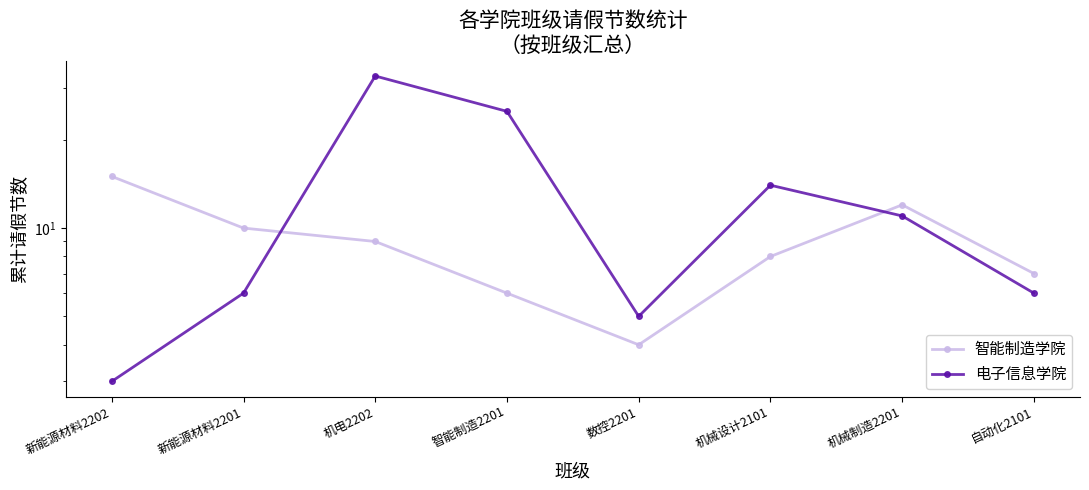

At 新能源材料2202, list the series in order from largest to smallest.

智能制造学院, 电子信息学院